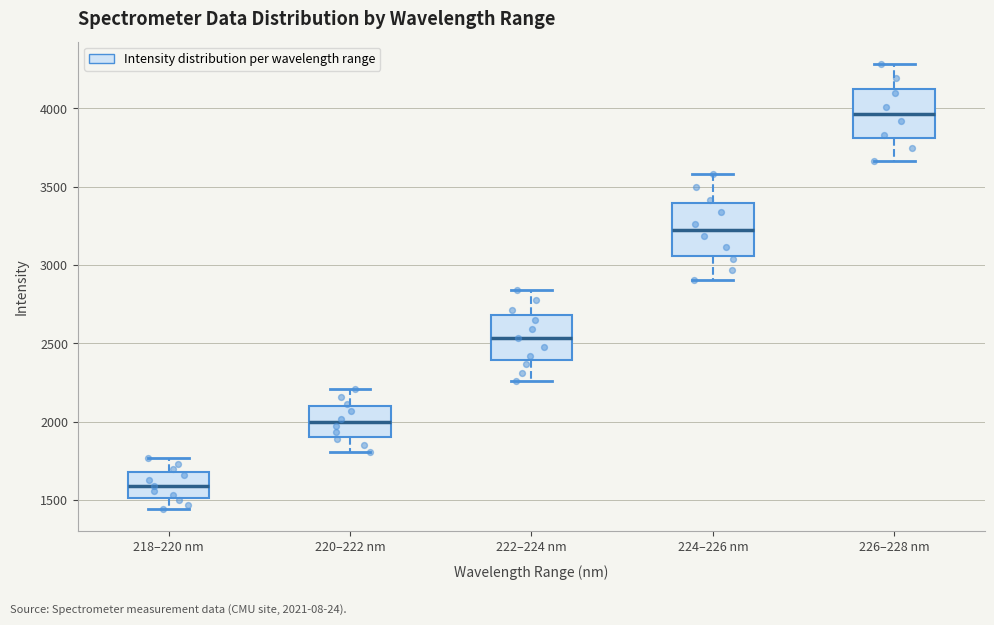

Reading left to right, transcribe this box plot: for each box, give where its median line is, the range the box spans, and where its two whiskers end, as read against the y-axis. The values are not printed on the chart, so give them approximately, as read against the axis.

218–220 nm: median 1600, box 1500 to 1700, whiskers 1450 to 1750
220–222 nm: median 2000, box 1900 to 2100, whiskers 1800 to 2200
222–224 nm: median 2550, box 2400 to 2700, whiskers 2250 to 2850
224–226 nm: median 3200, box 3050 to 3400, whiskers 2900 to 3600
226–228 nm: median 3950, box 3800 to 4100, whiskers 3650 to 4300